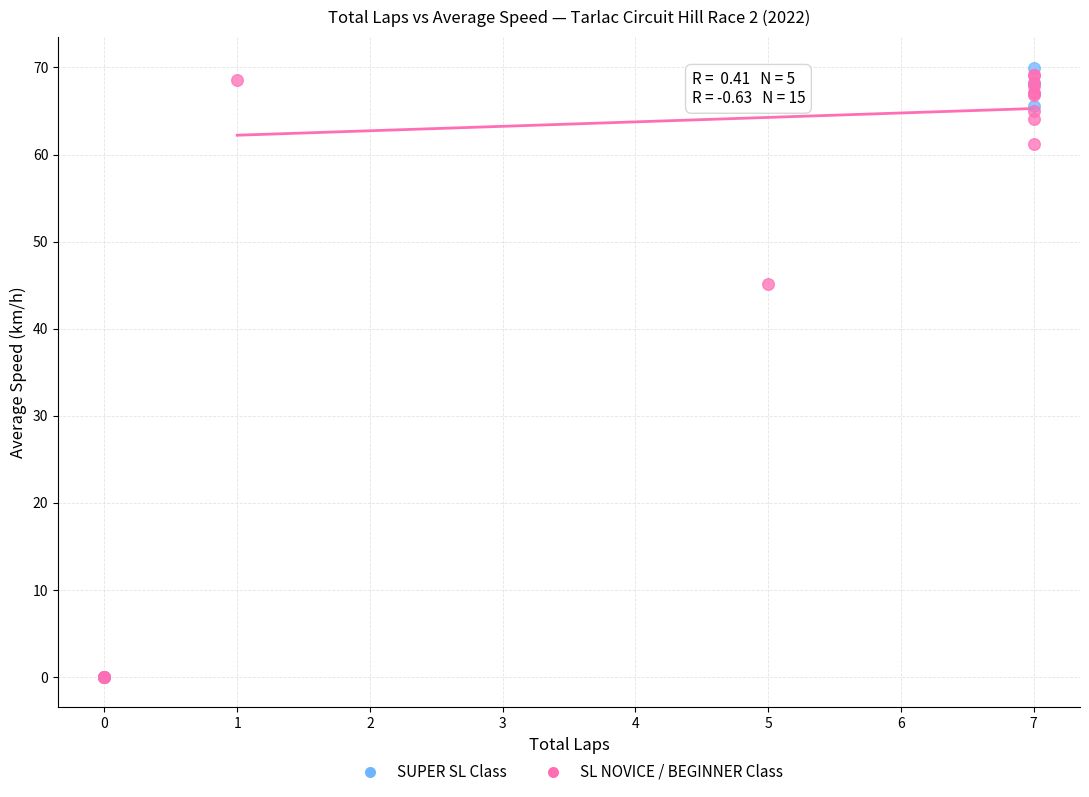

Which series contains the highest Y value?

SUPER SL Class